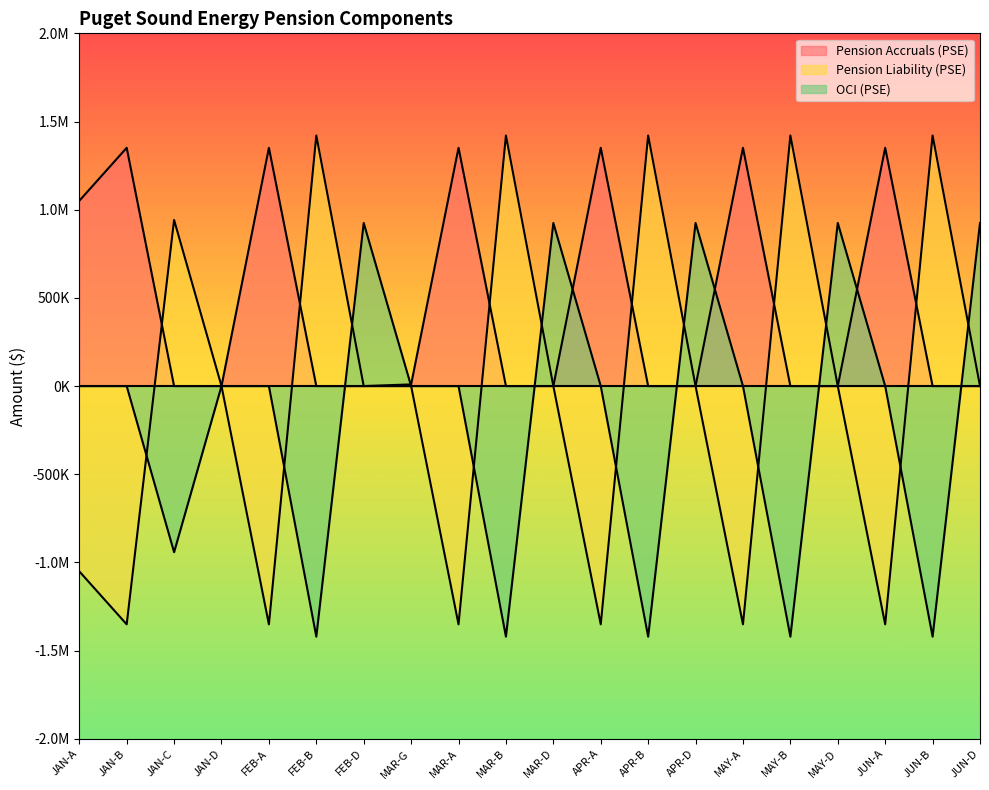

What is the difference between the highest and lowest values at JAN-C?

1883899.8